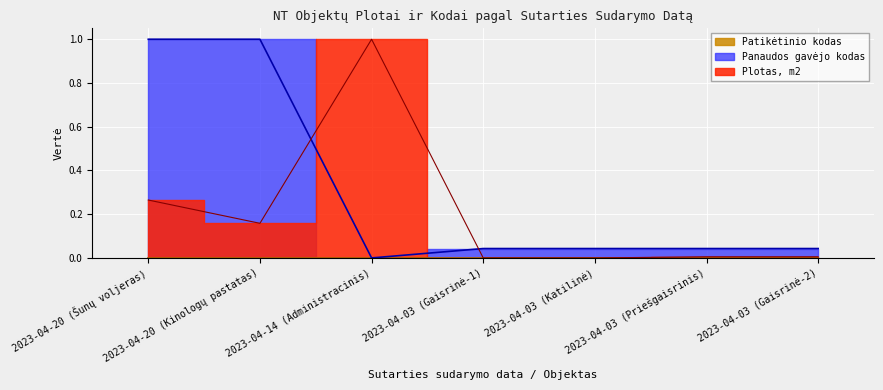

Which series has the largest range (max minus min)?

Plotas, m2